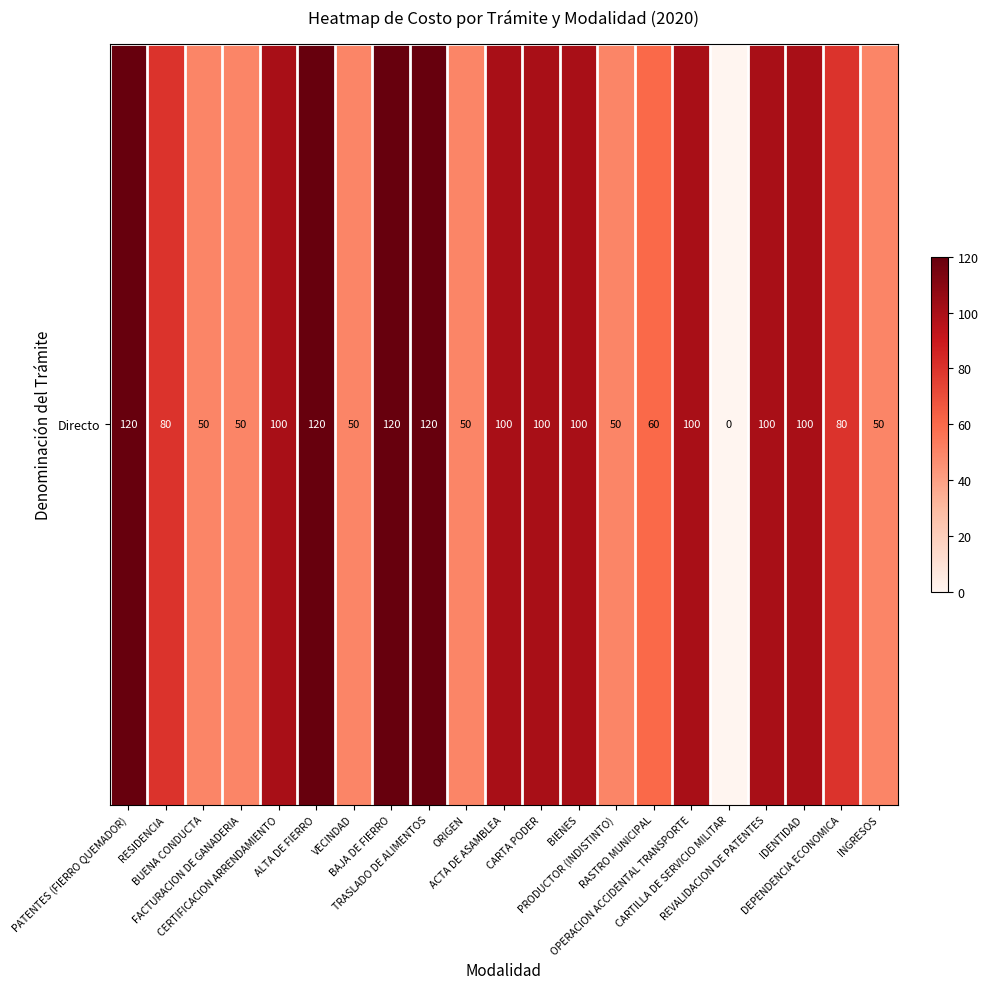

What is the difference between the maximum and minimum values?

120